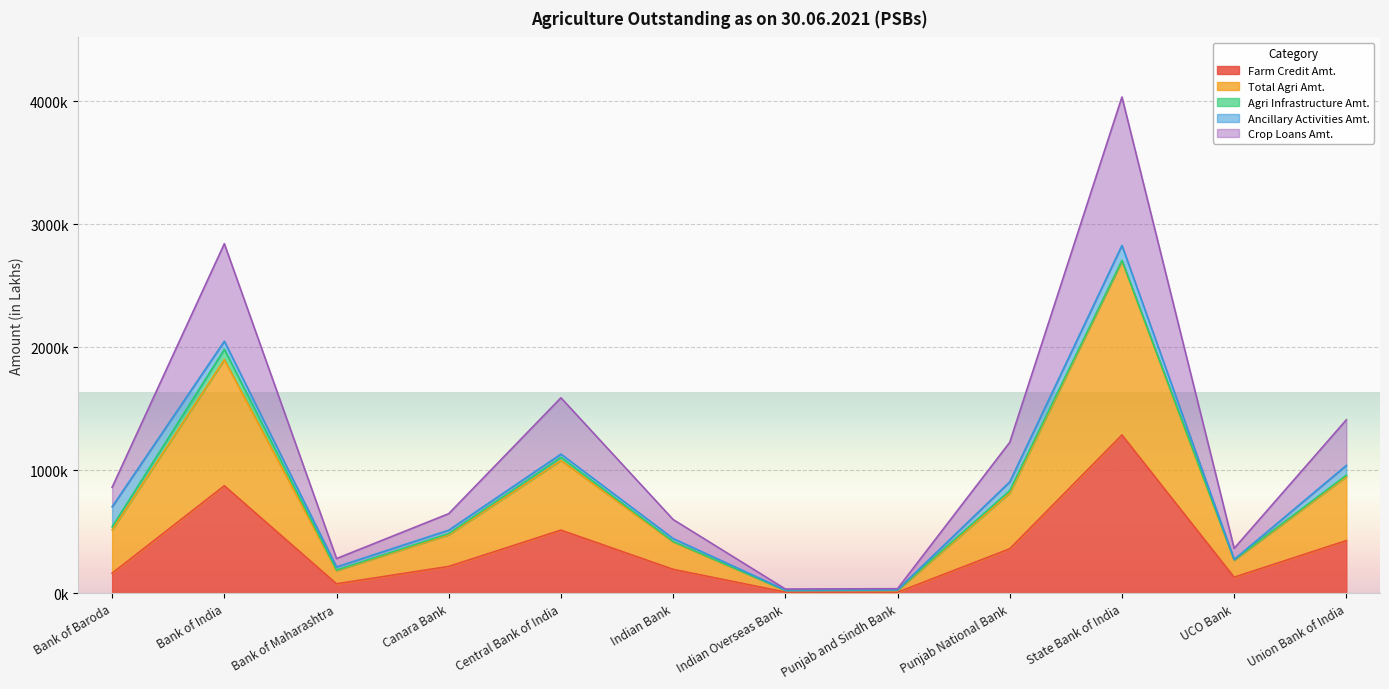

Which series has the largest range (max minus min)?

Total Agri Amt.